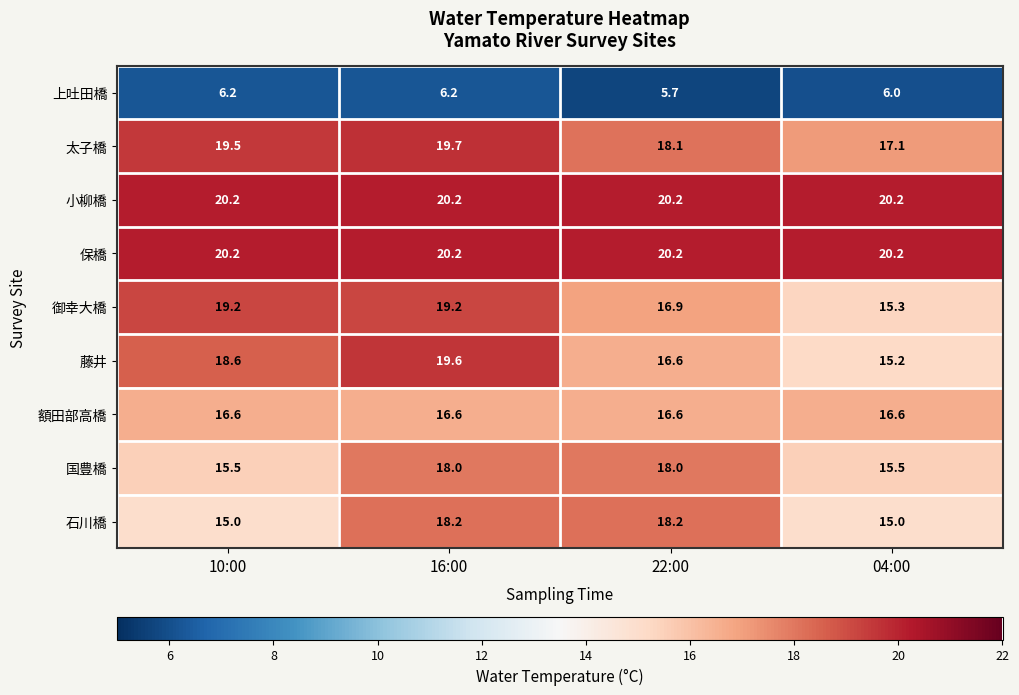

Is it true that 太子橋 equals 28.5 at 04:00?

False